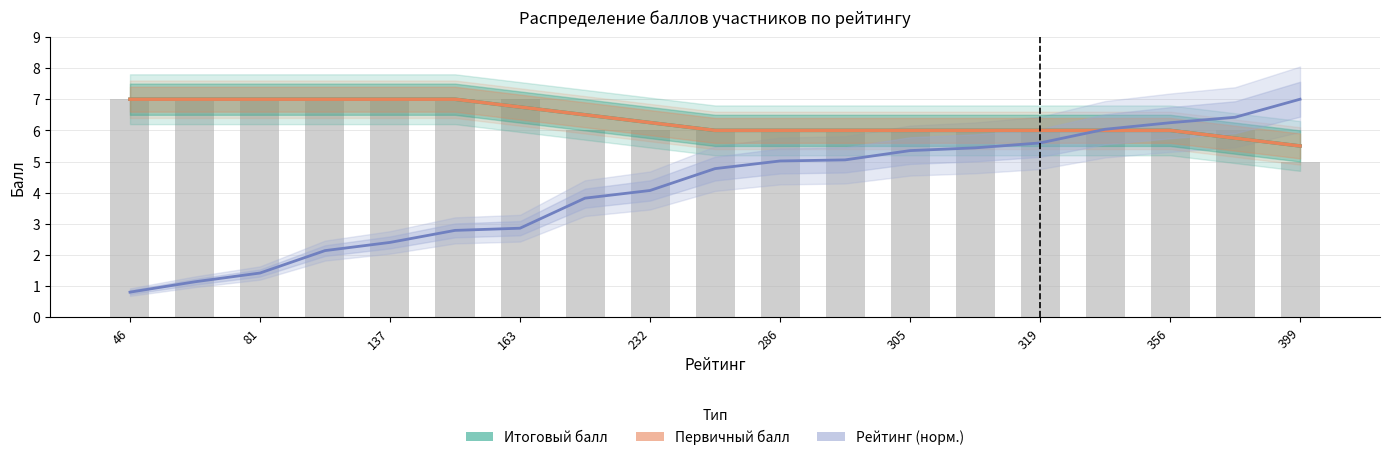

What is the difference between the maximum and second lowest values in the Итоговый балл series?

1.2